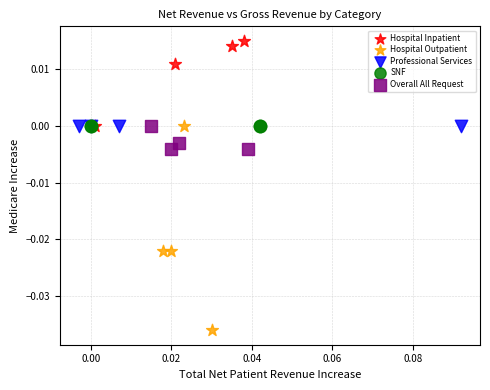

Which series reaches the maximum Y coordinate?

Hospital Inpatient